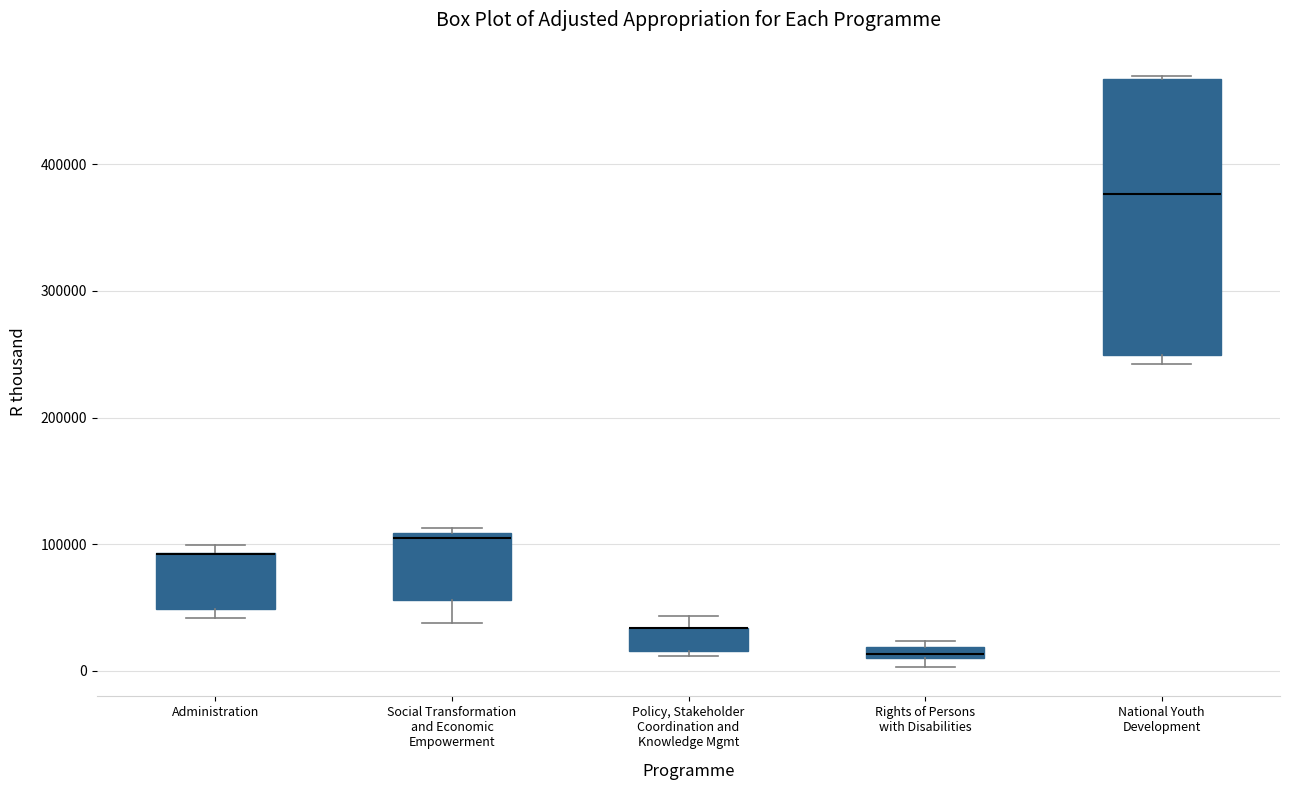

Where is the lower edge of the box for National Youth Development on the y-axis? The values are not printed on the chart, so give them approximately, as read against the axis.

250000